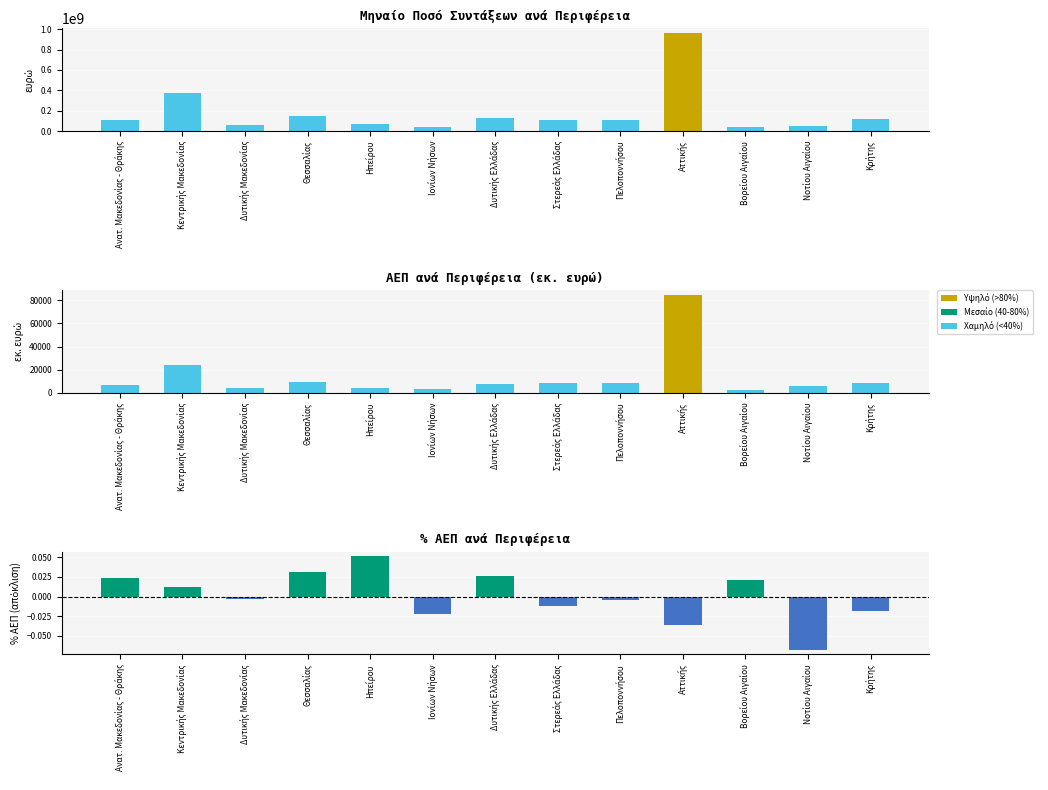

What is the label of the 1st bar from the left?

Ανατ. Μακεδονίας - Θράκης